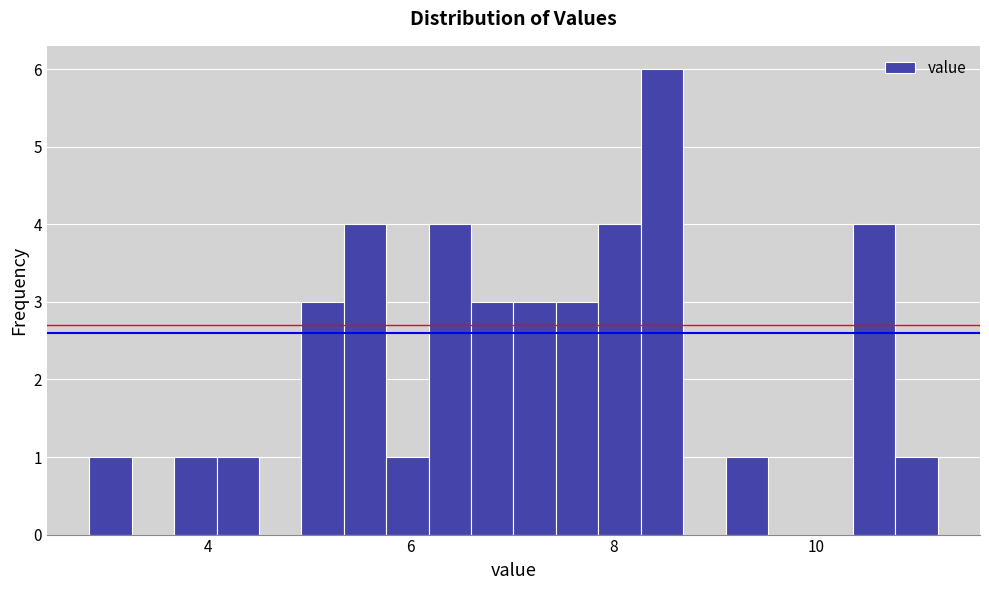

Read against the x-axis, roughly where is the centre of the tallest bar?

8.4